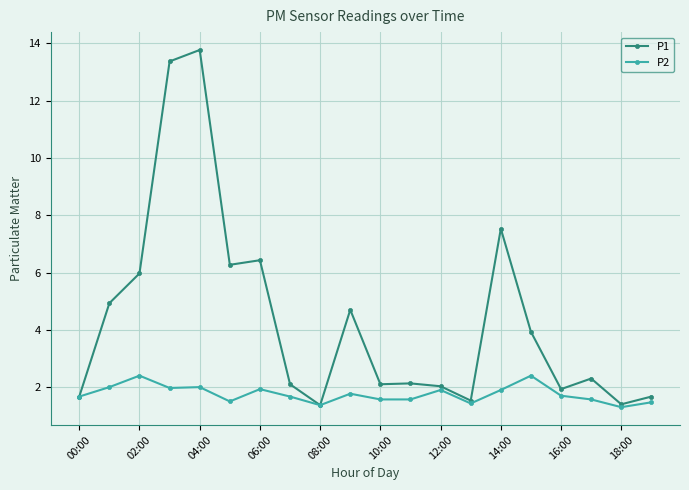

Rank the series by their maximum value, from lowest to highest.

P2, P1